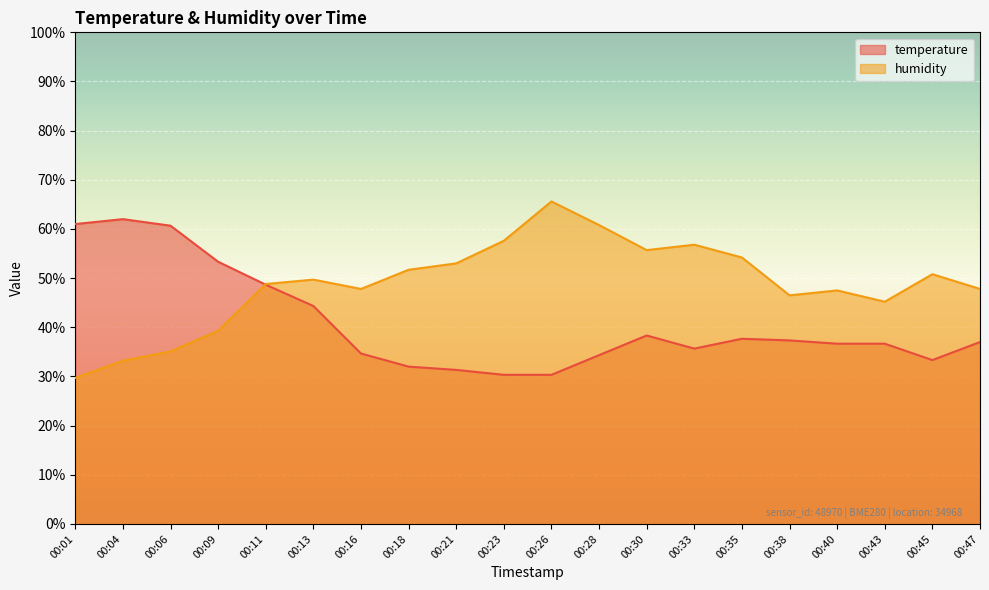

Reading left to right, extract all data points from this chart.

temperature: 61.0	62.0	60.7	53.3	48.7	44.3	34.7	32.0	31.3	30.3	30.3	34.3	38.3	35.7	37.7	37.3	36.7	36.7	33.3	37.0
humidity: 29.7	33.2	35.1	39.3	48.8	49.7	47.8	51.7	53.0	57.6	65.6	60.8	55.7	56.8	54.2	46.5	47.5	45.2	50.8	47.8